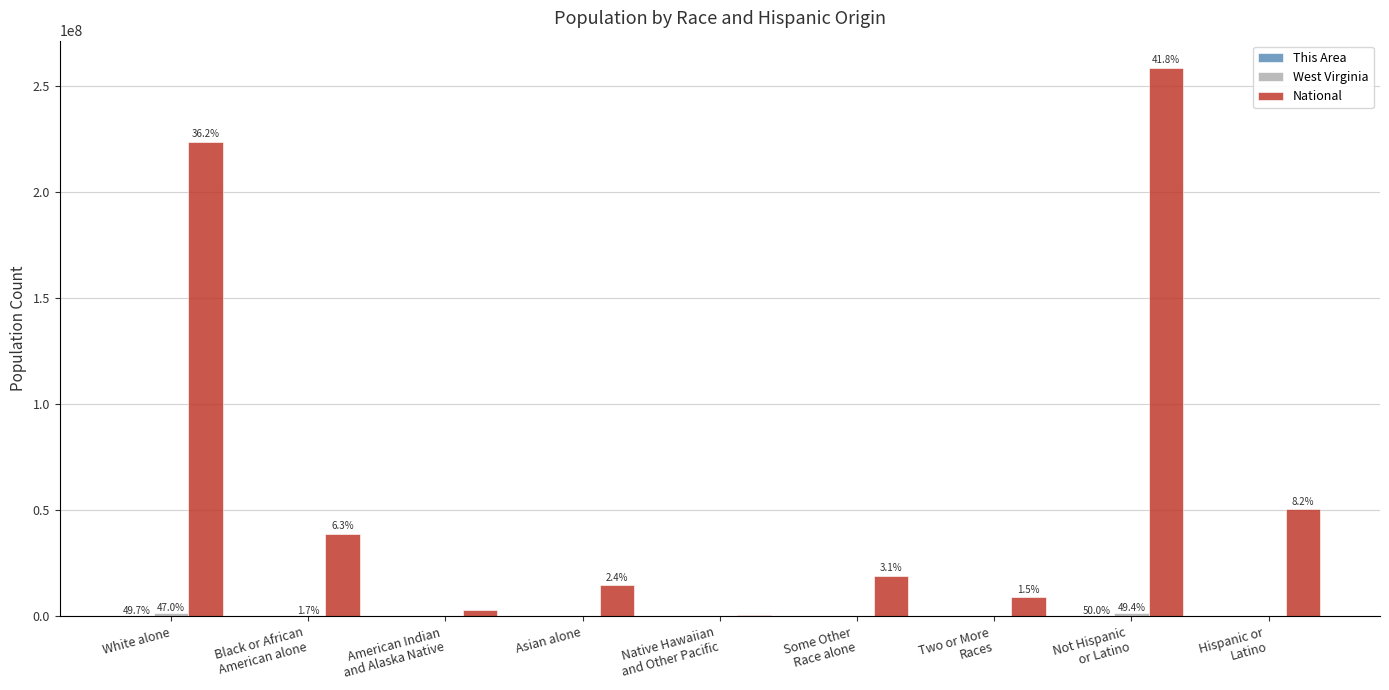

What is the average value of the National series?

68610120